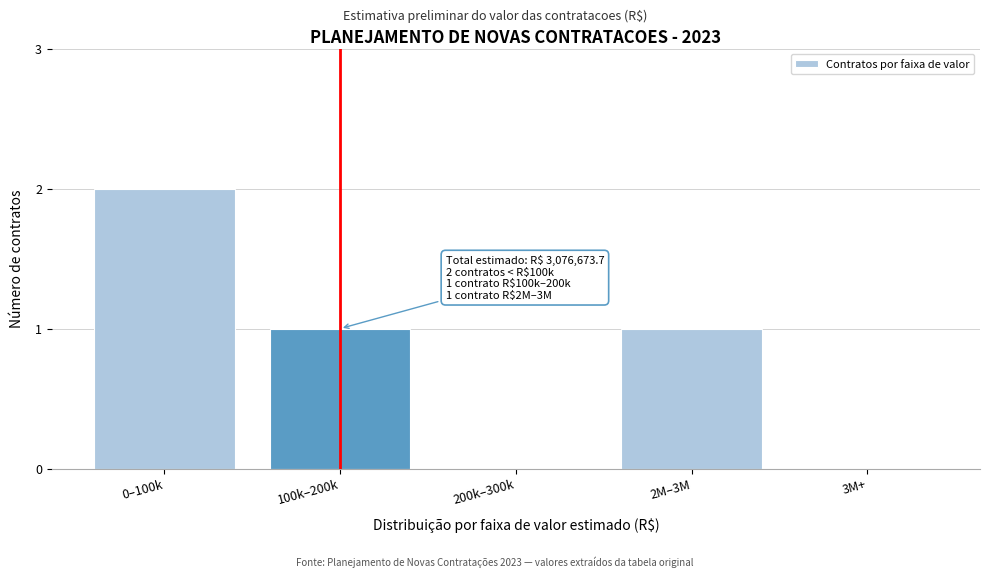

Reading left to right, transcribe all the data shown in this chart.

0–100k=2	100k–200k=1	200k–300k=0	2M–3M=1	3M+=0